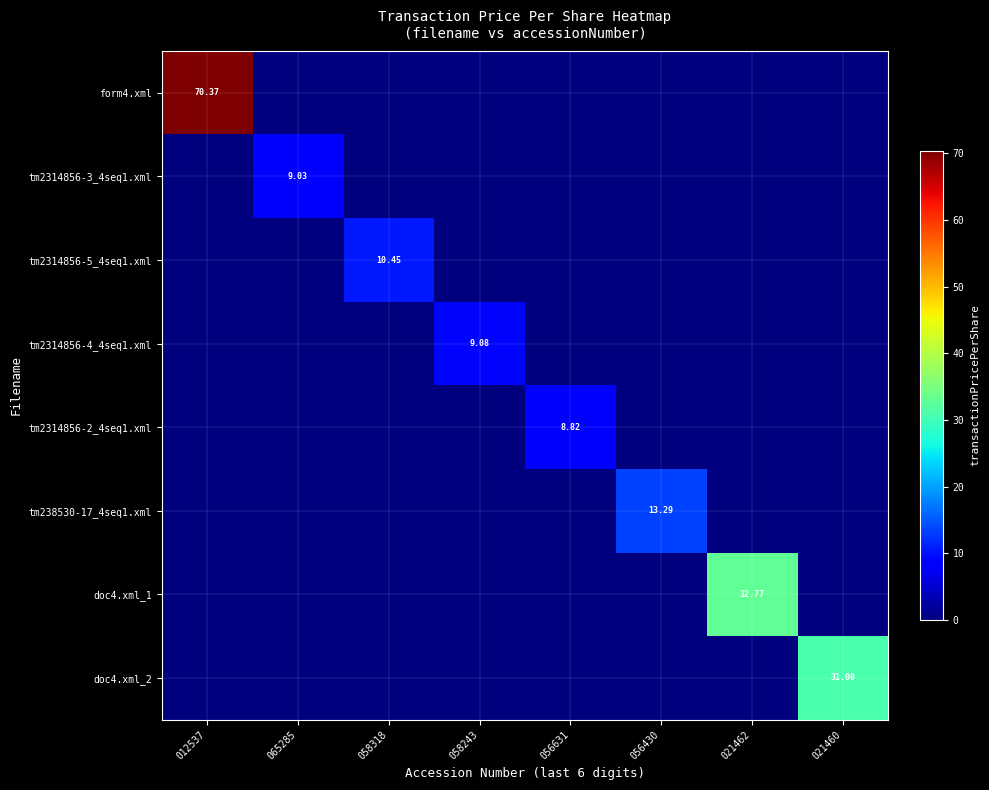

At how many categories does at least one series exceed 31?

2